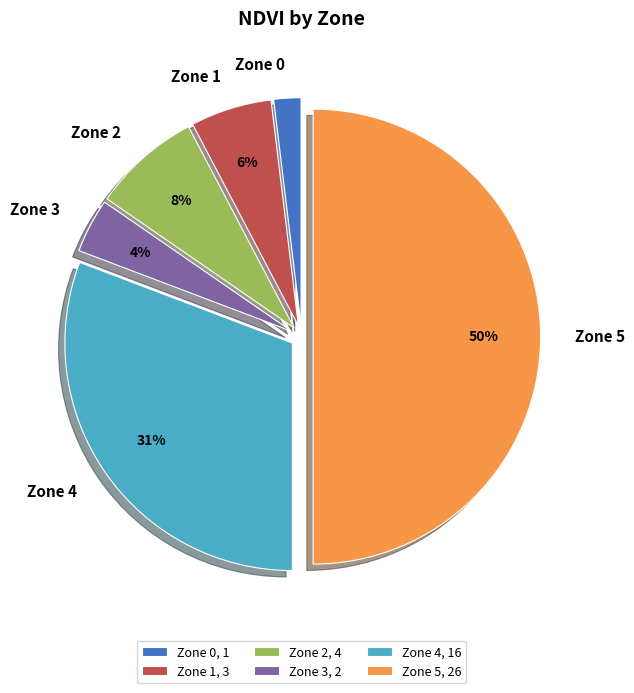

To the nearest percent, what is the combined percentage of Zone 4 and Zone 1?

37%